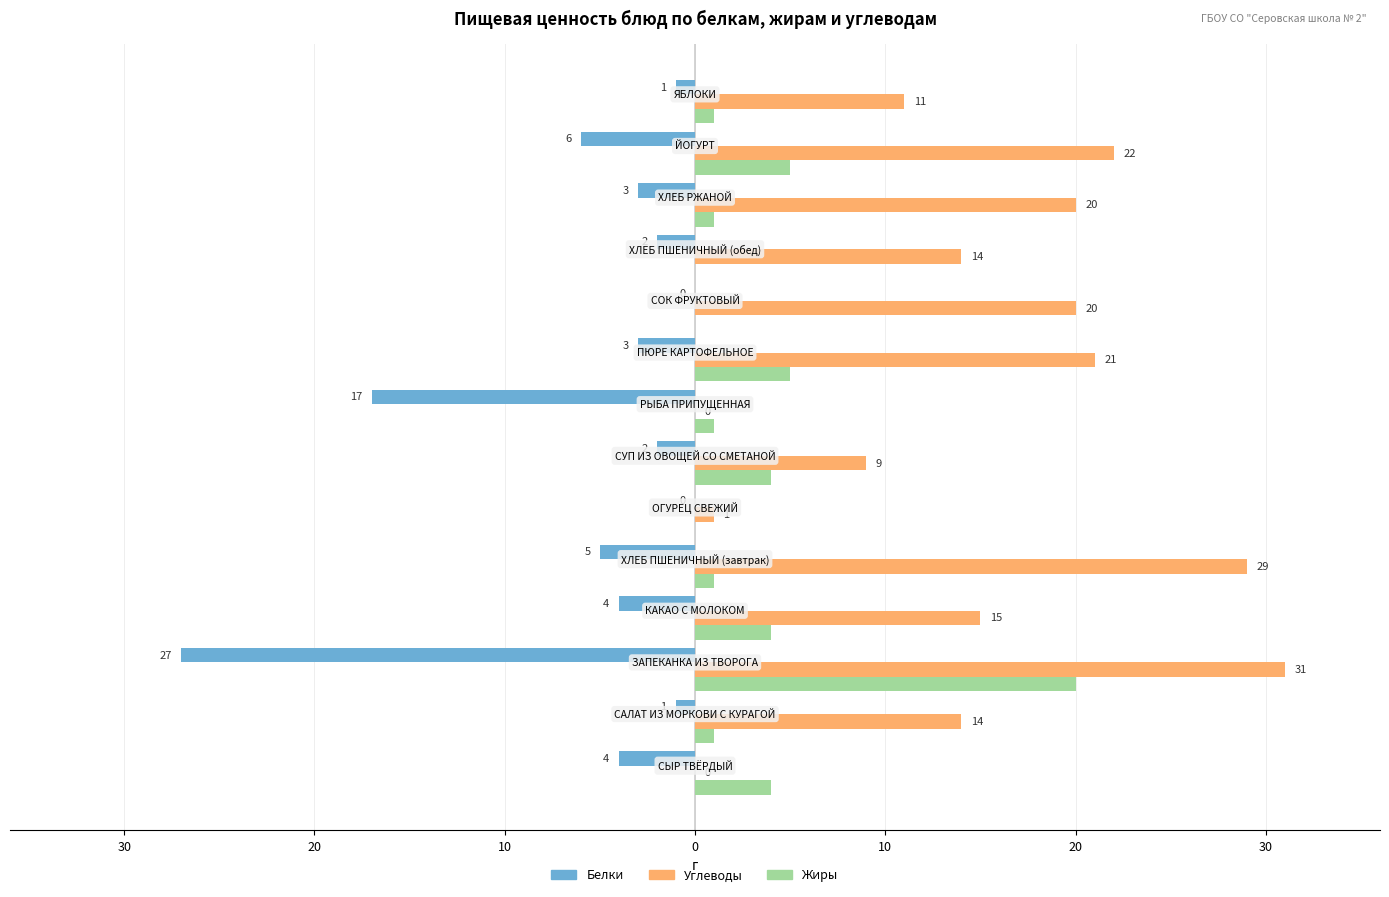

How many values in Углеводы are above zero?

12